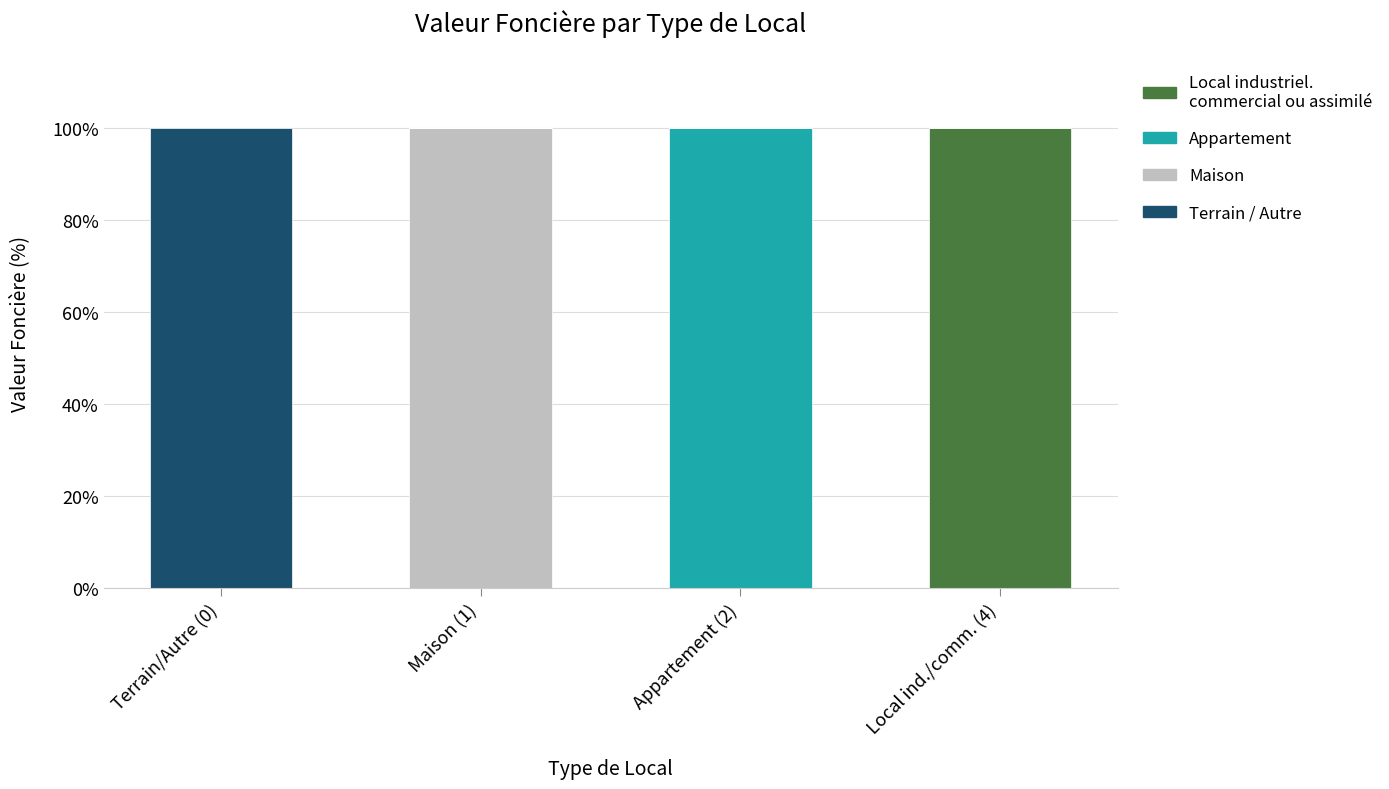

Reading right to left, list the values for the Maison series.

Local ind./comm. (4)=0	Appartement (2)=0	Maison (1)=100	Terrain/Autre (0)=0